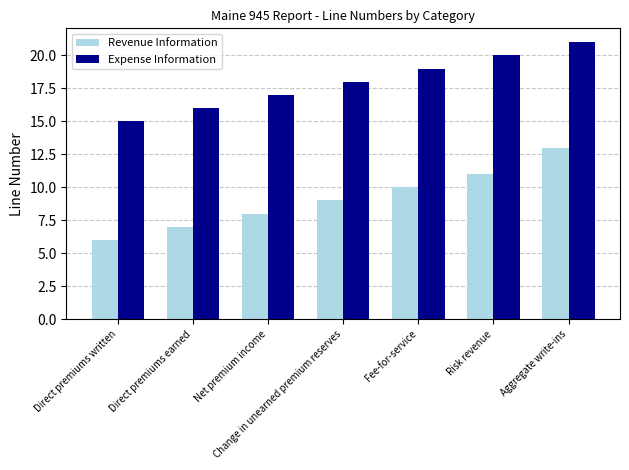

What is the spread (max minus min) of values at Direct premiums written?

9